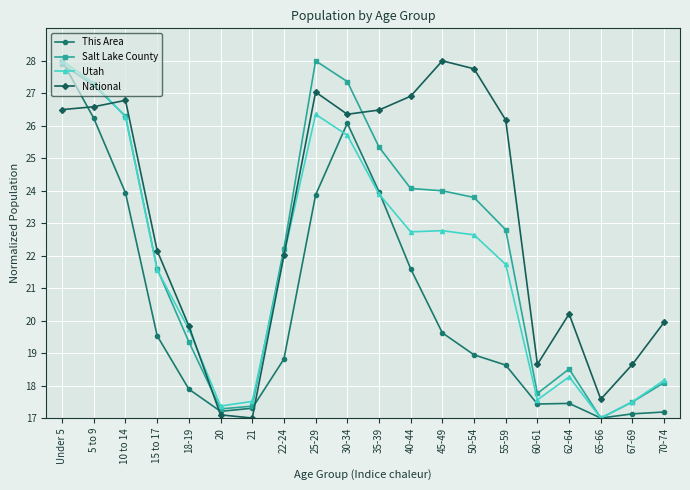

Which series changed the most between 20 and 67-69?

National